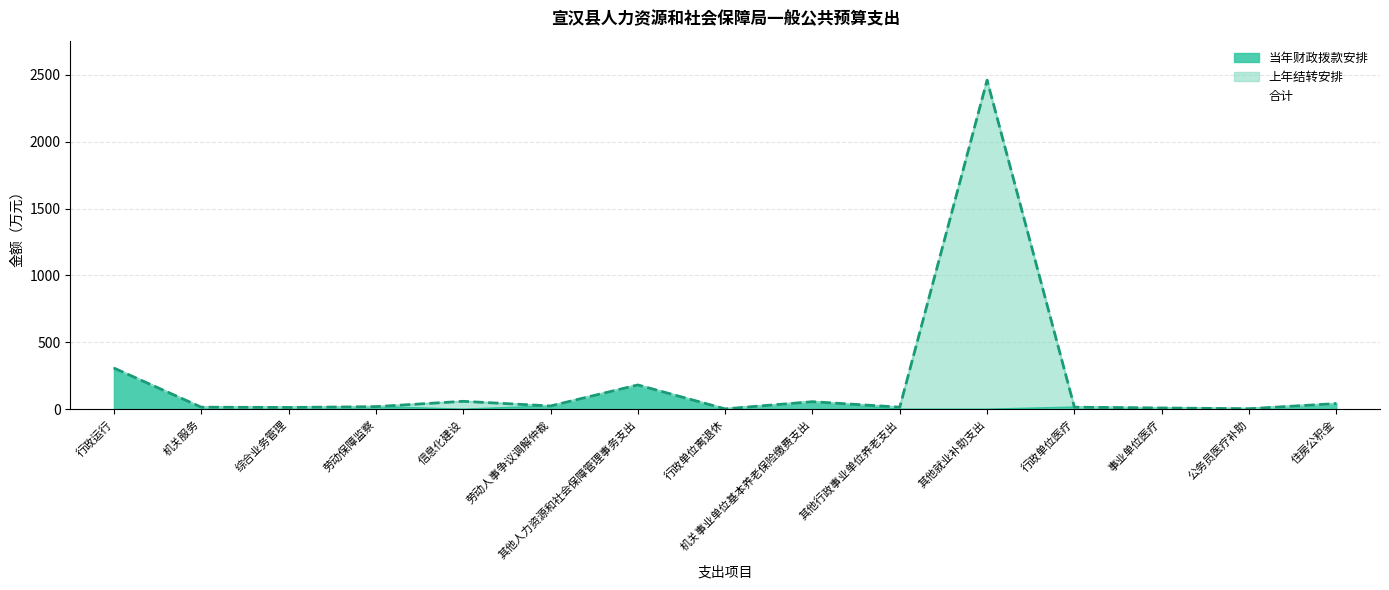

Where is 当年财政拨款安排 nearest to the value 154?

其他人力资源和社会保障管理事务支出